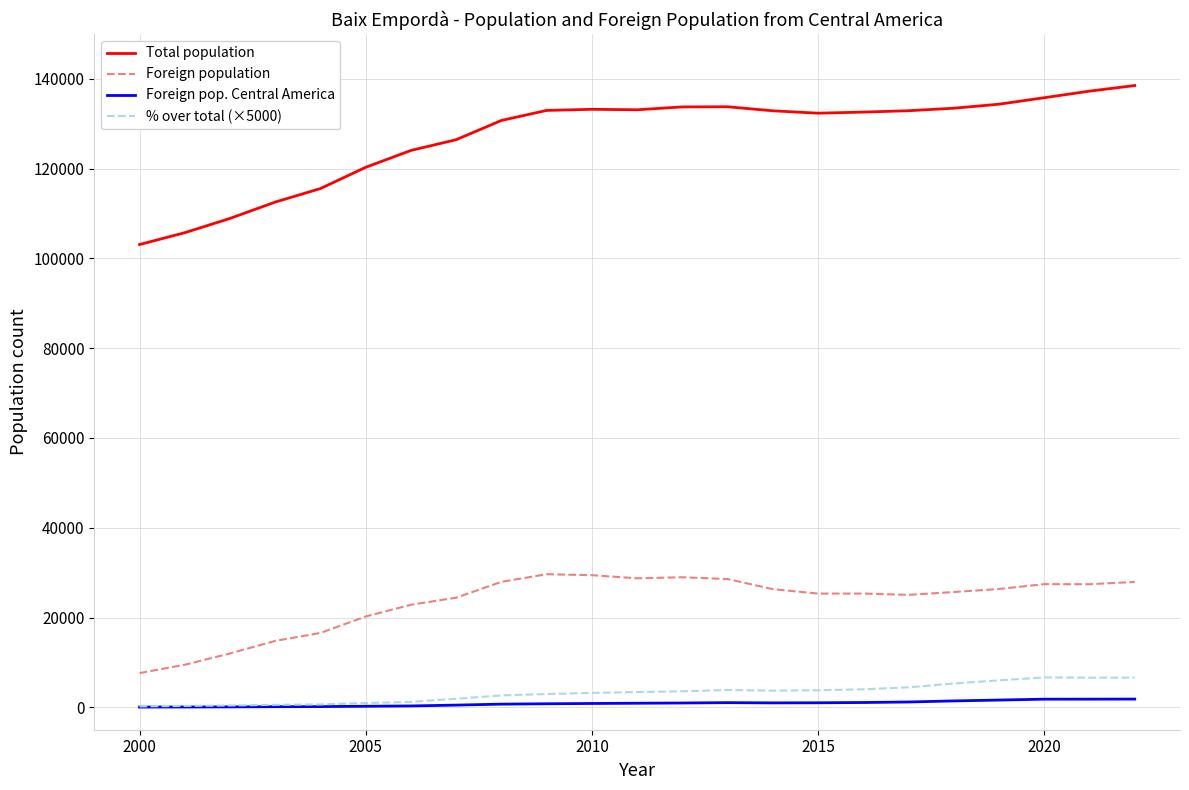

What is the maximum value for % over total (×5000)?

6650.0